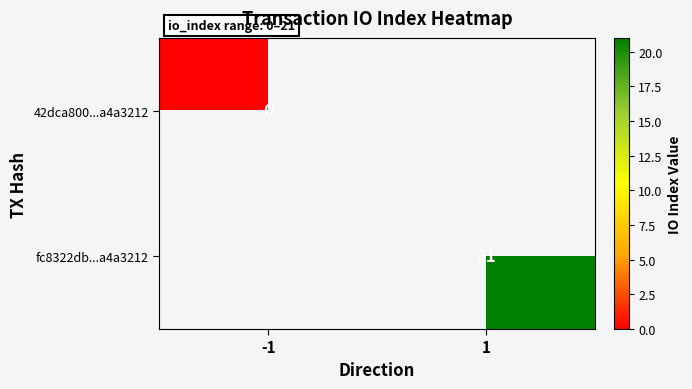

At how many categories does at least one series exceed 20?

1